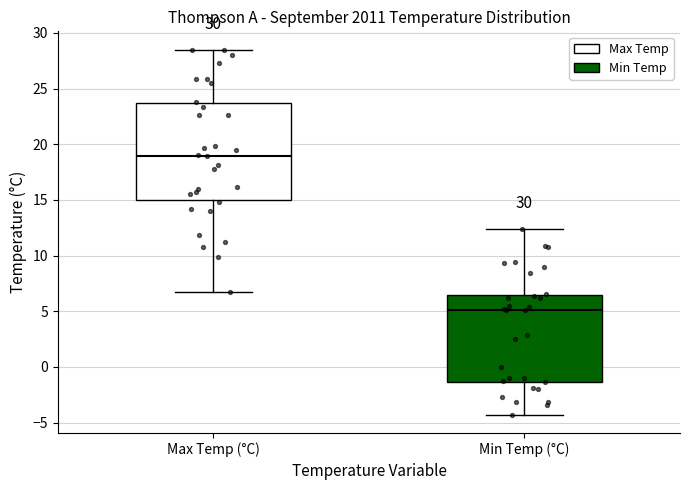

Comparing the boxes themselves (not the whiskers), which one is the tallest?

Max Temp (°C)